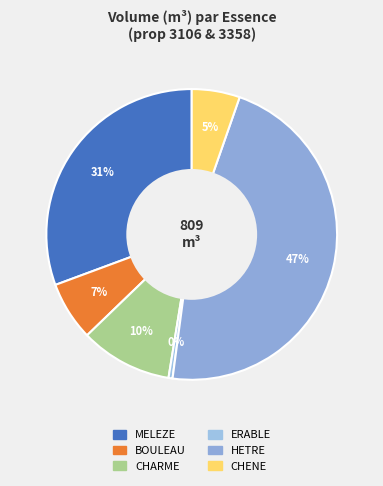

Count the number of slices in the pie.

6